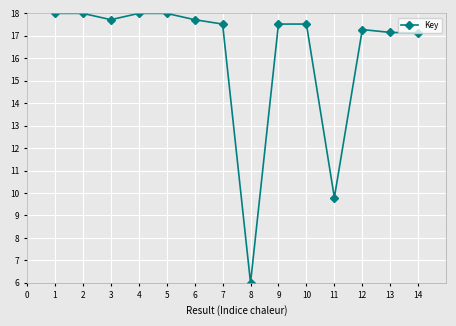

Approximately how many times larger is the value at 3 compared to 8?

3.0